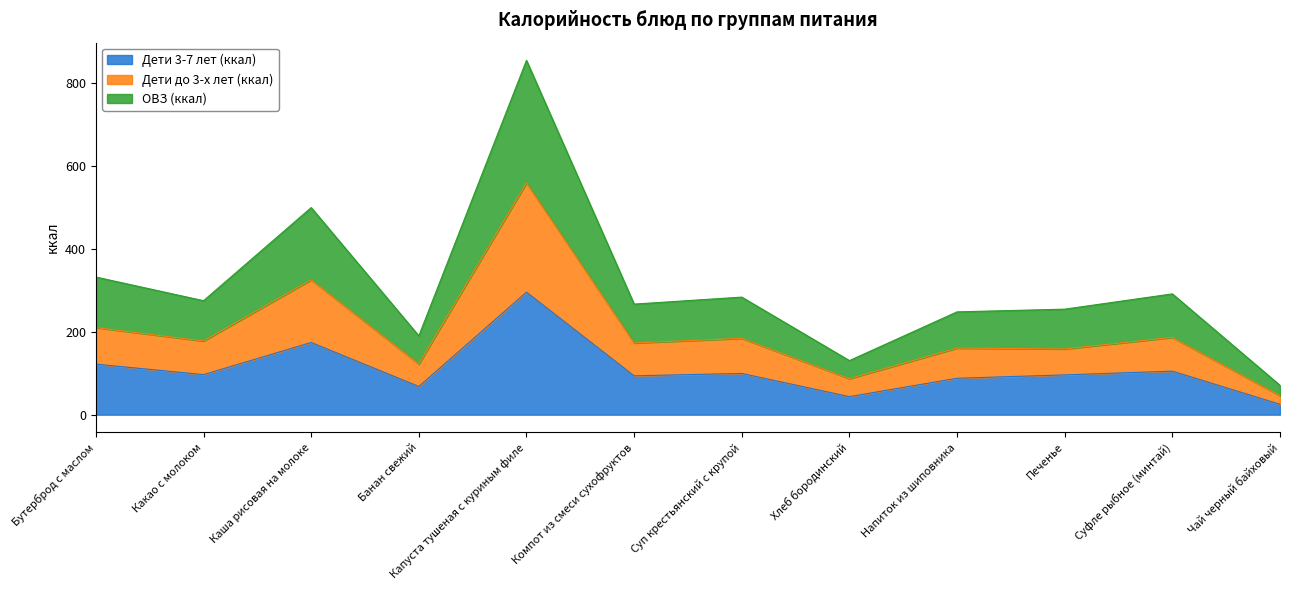

True or false: Дети до 3-х лет (ккал) has more than 2 points higher than both neighbors.

True